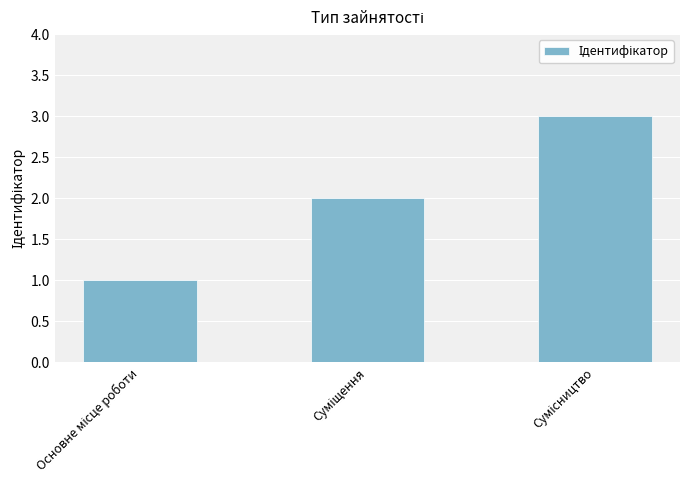

What is the difference between the maximum and minimum values?

2